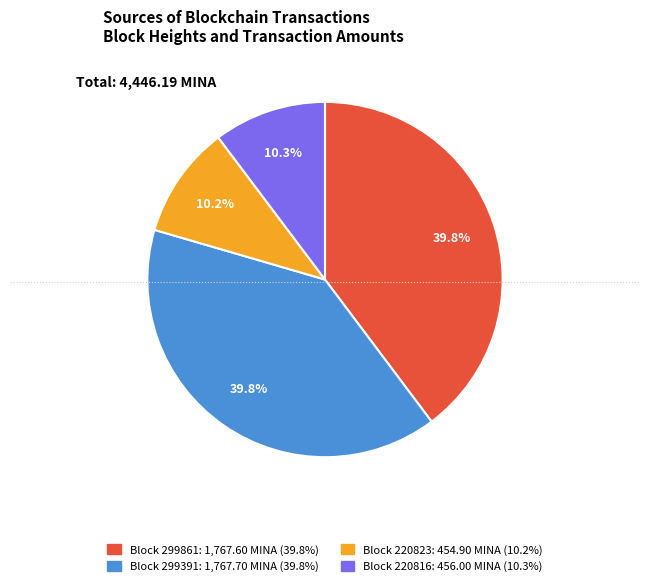

Is there any slice that represents more than half of the pie?

No